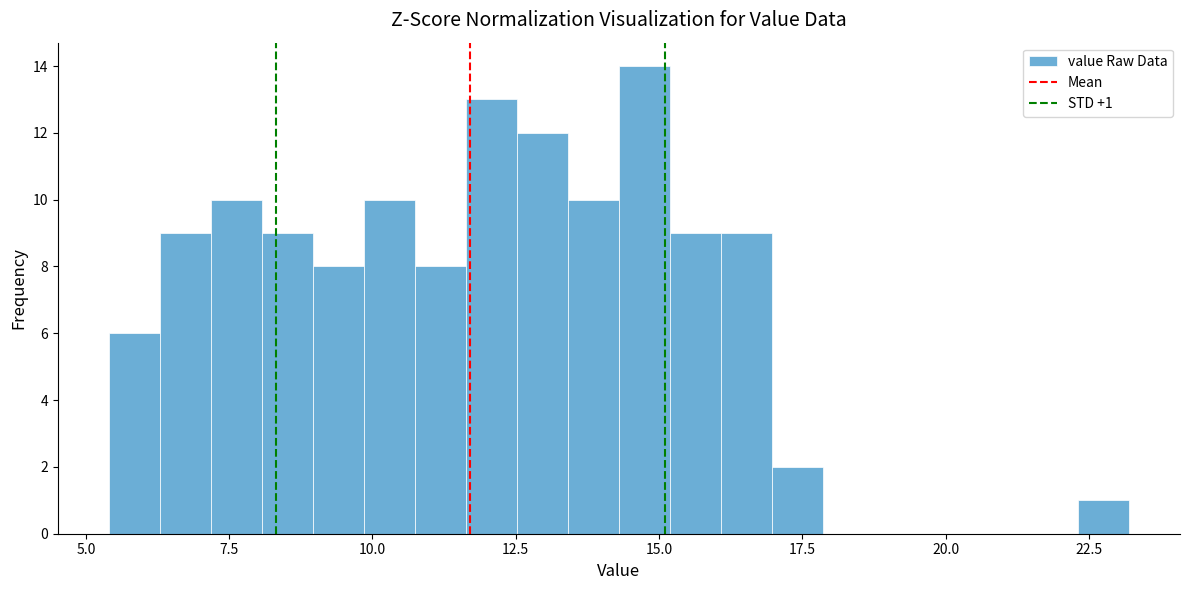

Read against the x-axis, roughly where is the centre of the tallest bar?

14.5